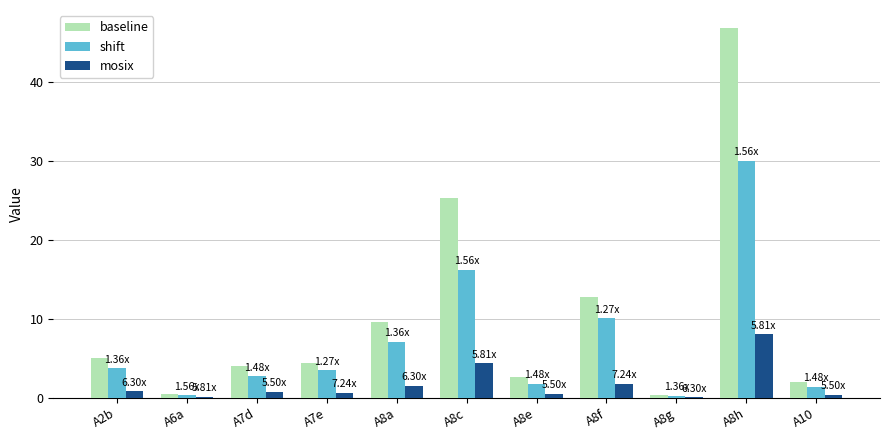

Which series changed the most between A8a and A8h?

baseline